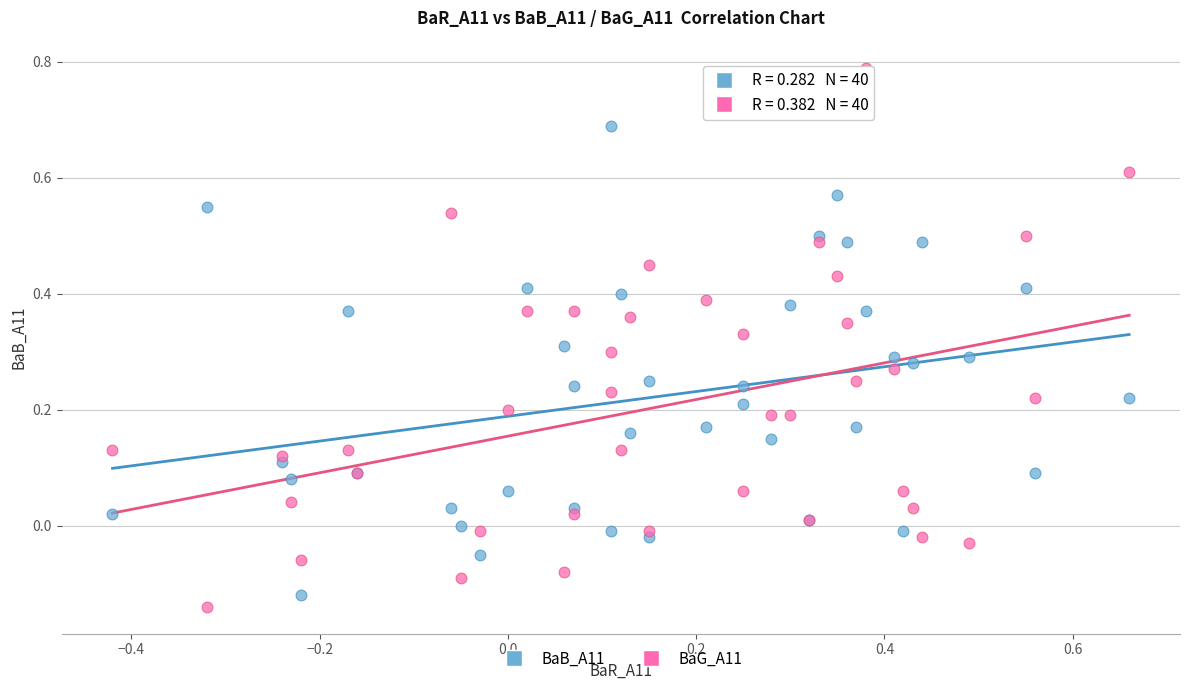

What are all the series names shown in the legend?

BaB_A11, BaG_A11